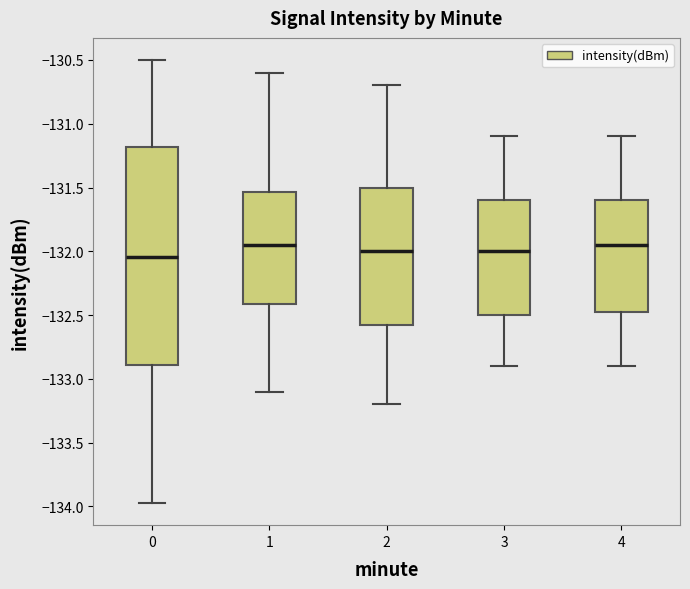

Reading left to right, transcribe this box plot: for each box, give where its median line is, the range the box spans, and where its two whiskers end, as read against the y-axis. The values are not printed on the chart, so give them approximately, as read against the axis.

0: median -132.05, box -132.90 to -131.20, whiskers -133.95 to -130.50
1: median -131.95, box -132.40 to -131.55, whiskers -133.10 to -130.60
2: median -132.00, box -132.55 to -131.50, whiskers -133.20 to -130.70
3: median -132.00, box -132.50 to -131.60, whiskers -132.90 to -131.10
4: median -131.95, box -132.45 to -131.60, whiskers -132.90 to -131.10